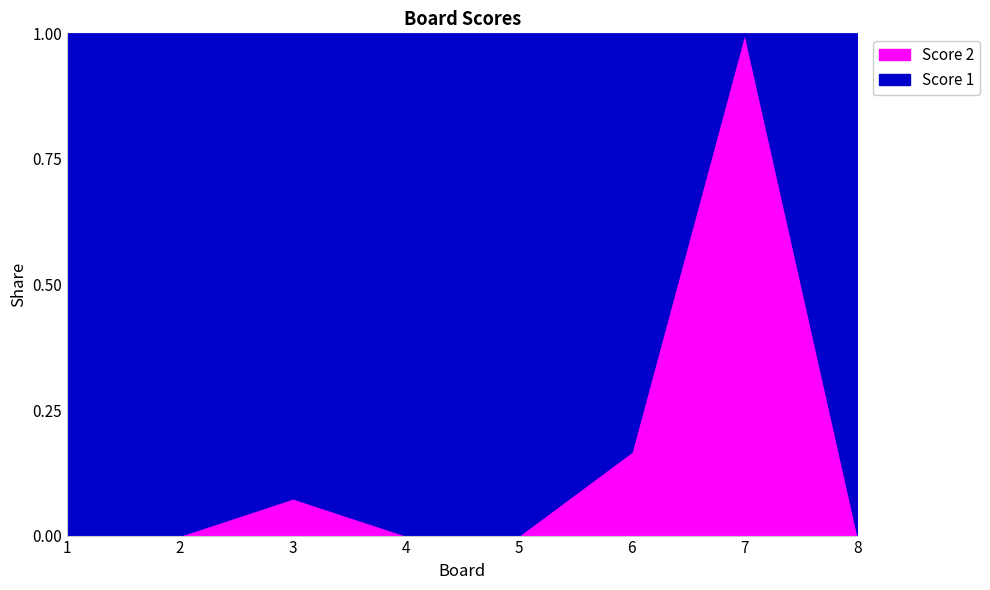

Which has a higher value, 4 or 3?

4